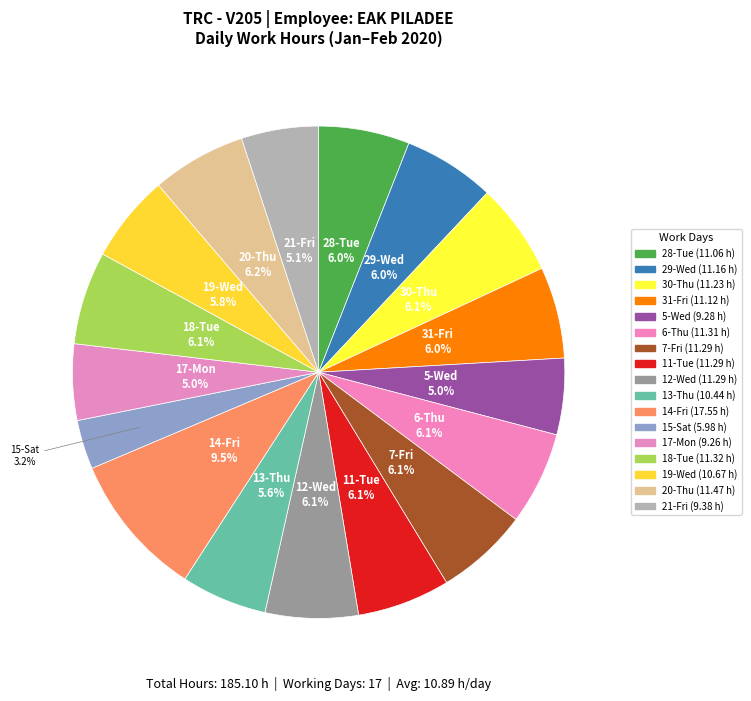

What is the change in value from 29-Wed to 14-Fri?

+6.4